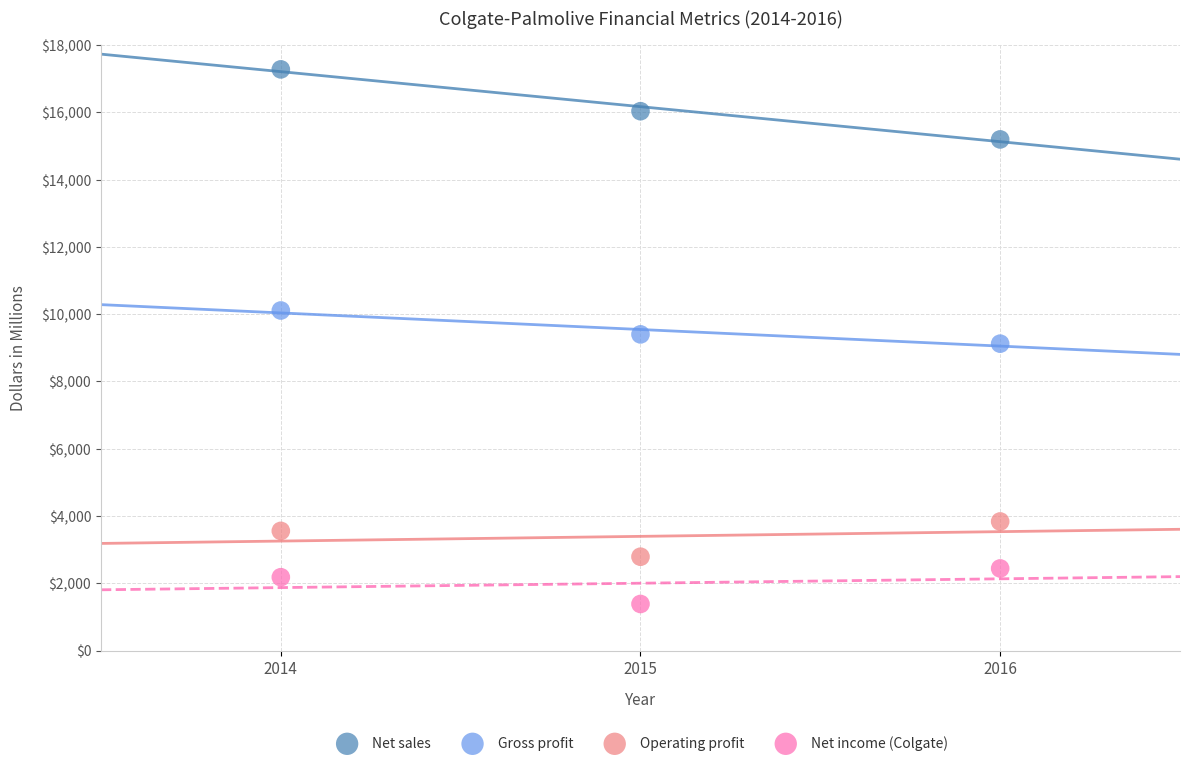

Which series reaches the maximum Y coordinate?

Net sales